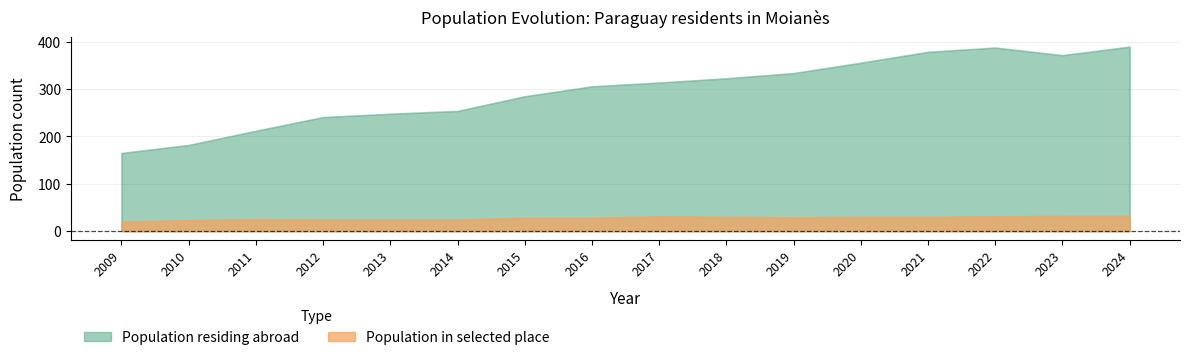

True or false: Population in selected place and Population residing abroad cross at least once.

False